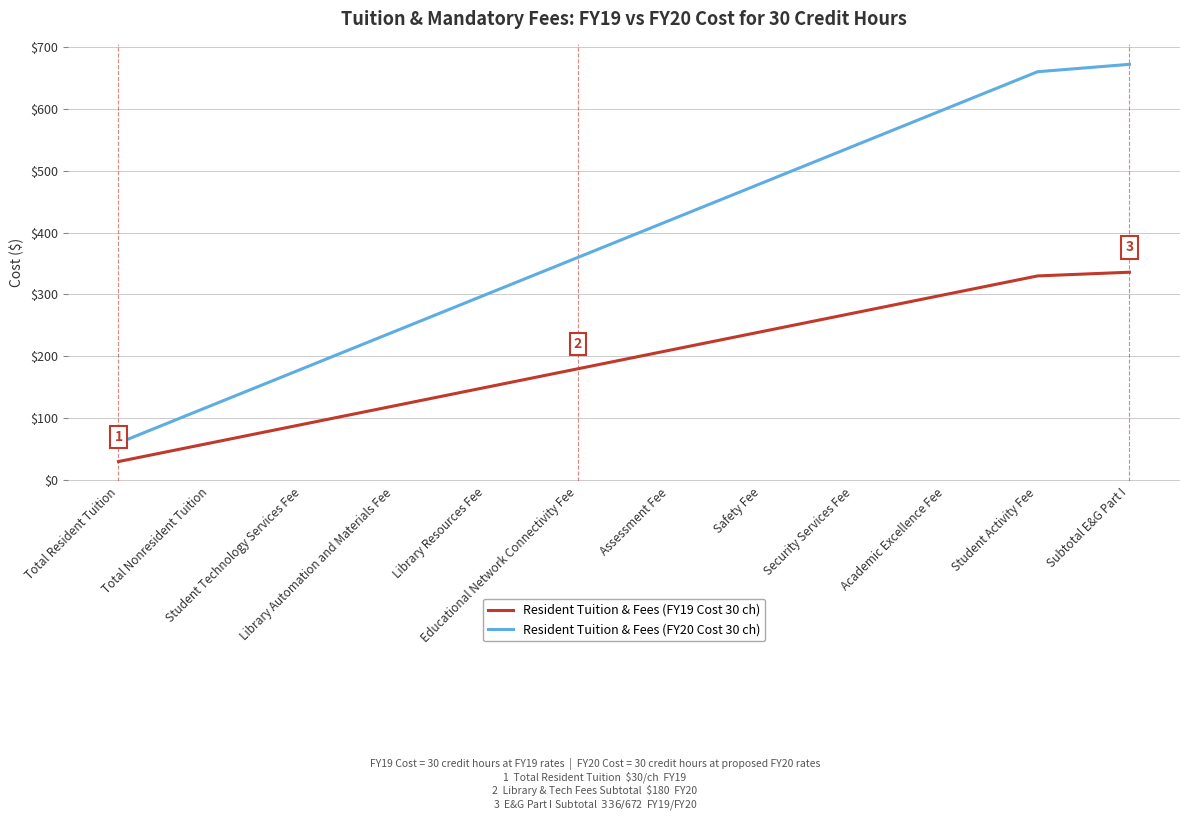

What is the greatest value displayed?

672